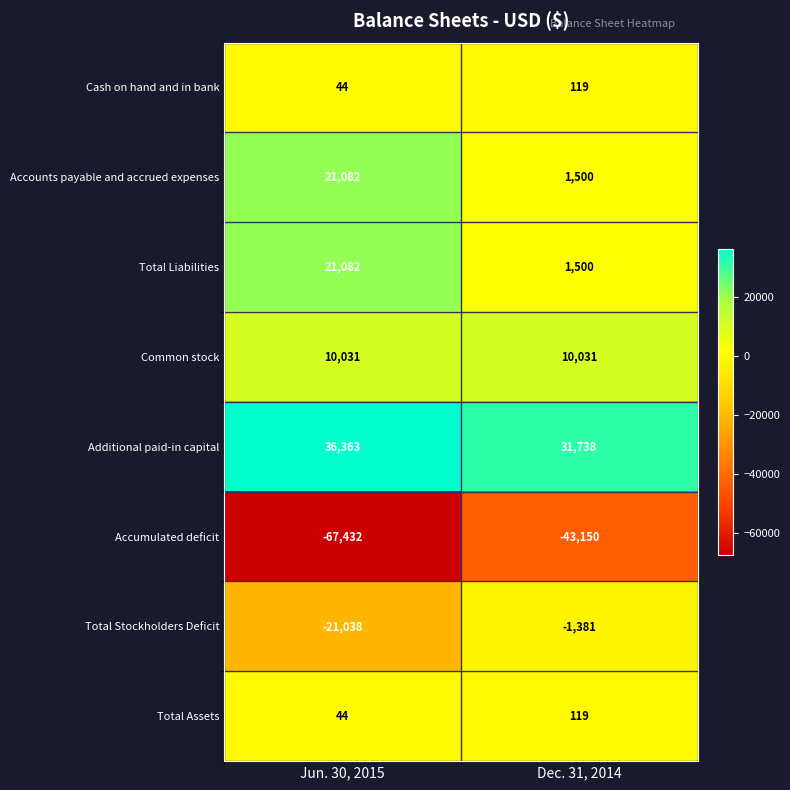

What is the total value across all series at Jun. 30, 2015?

176